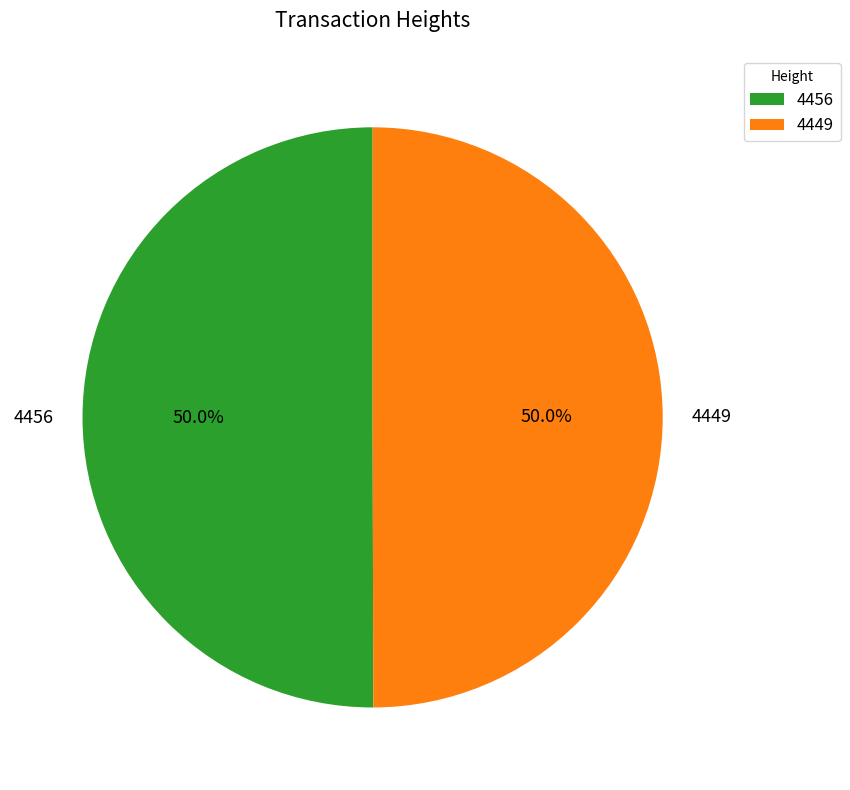

Approximately how many times larger is the value at 4449 compared to 4456?

1.0